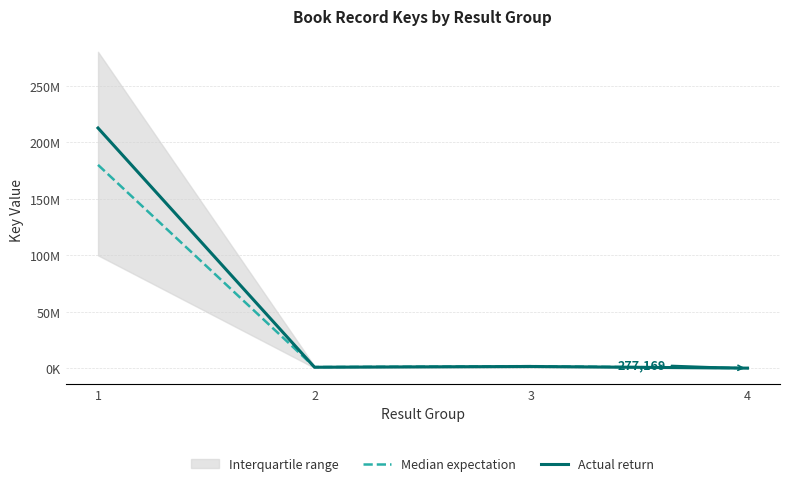

What is the difference between the highest and lowest values at 3?

283342